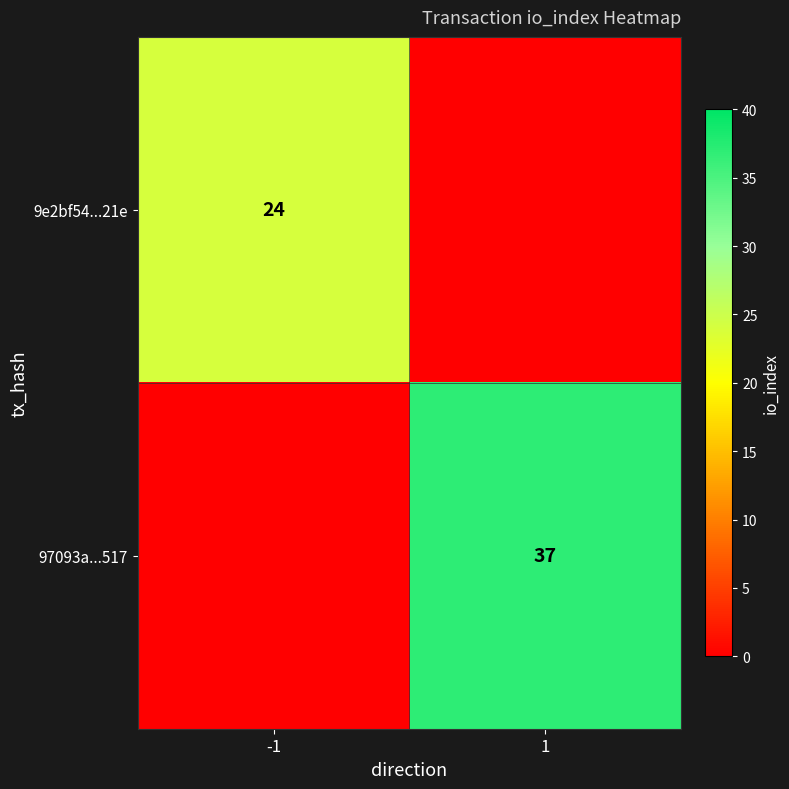

How many distinct data groups are displayed?

2